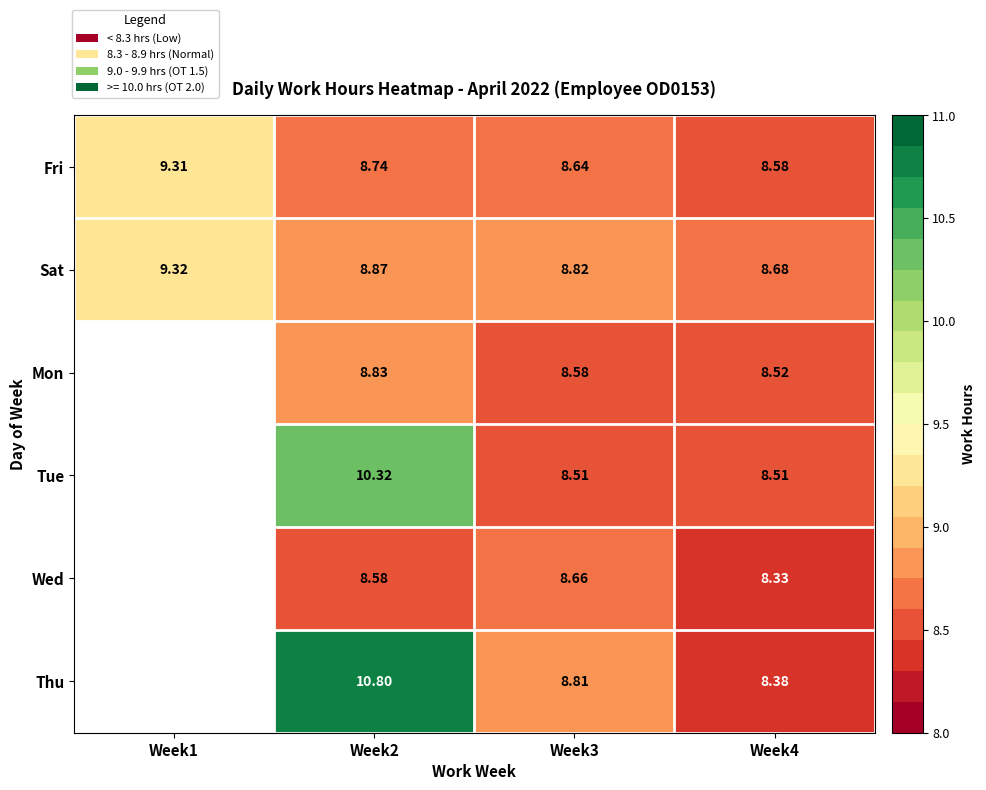

Rank the series at Week3 from highest to lowest value.

Sat, Thu, Wed, Fri, Mon, Tue